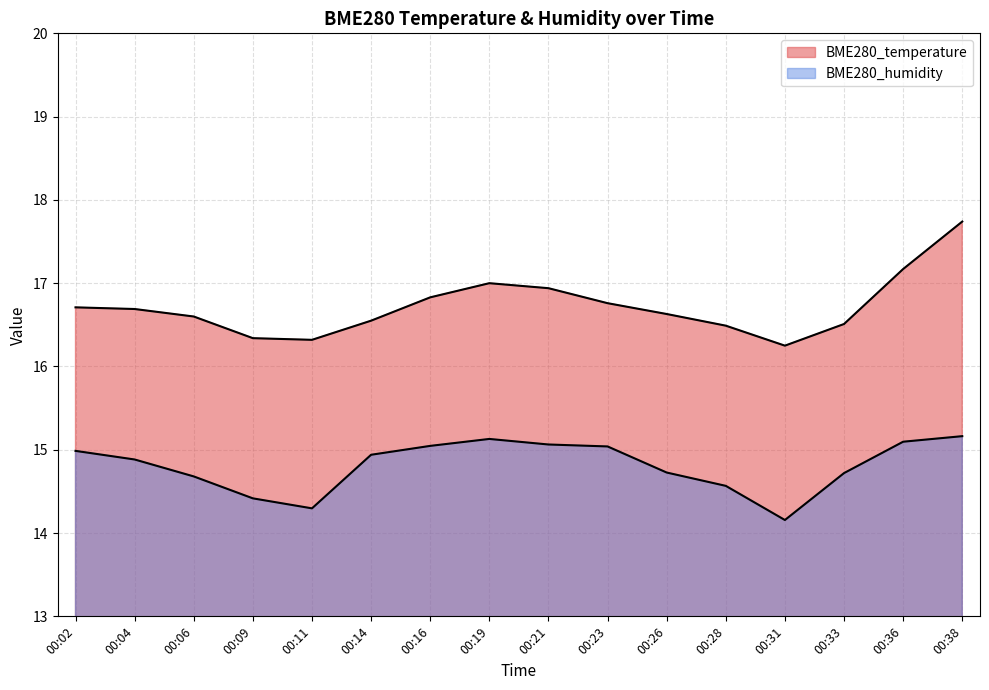

True or false: BME280_humidity has more than 2 interior local peaks.

False